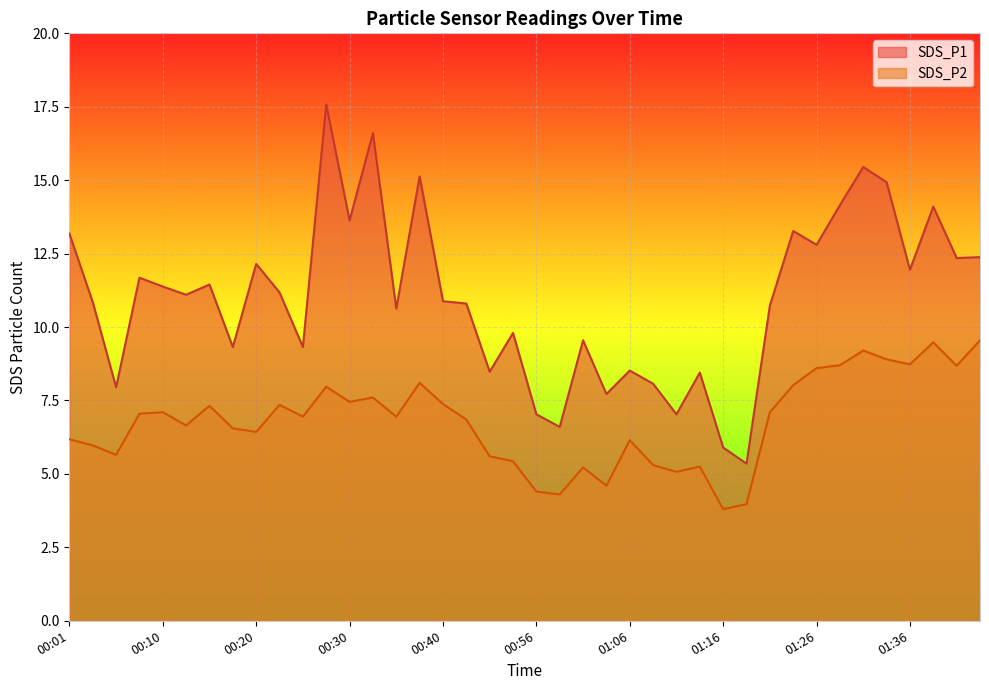

Does the chart display data point markers on the line(s)?

No